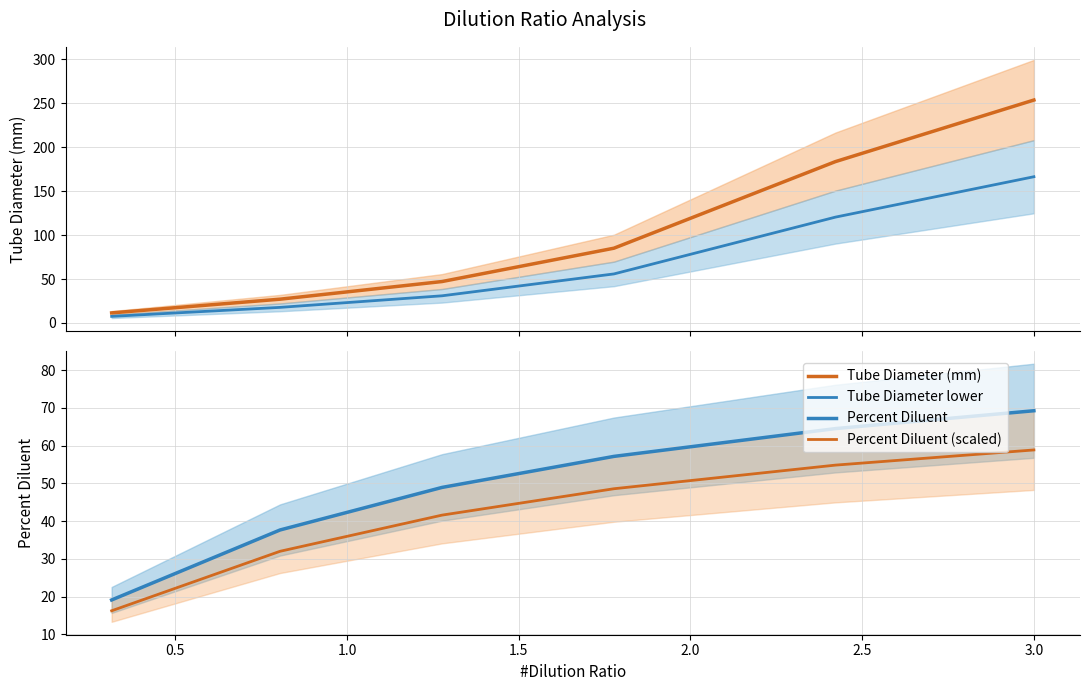

How many series are shown in this chart?

4